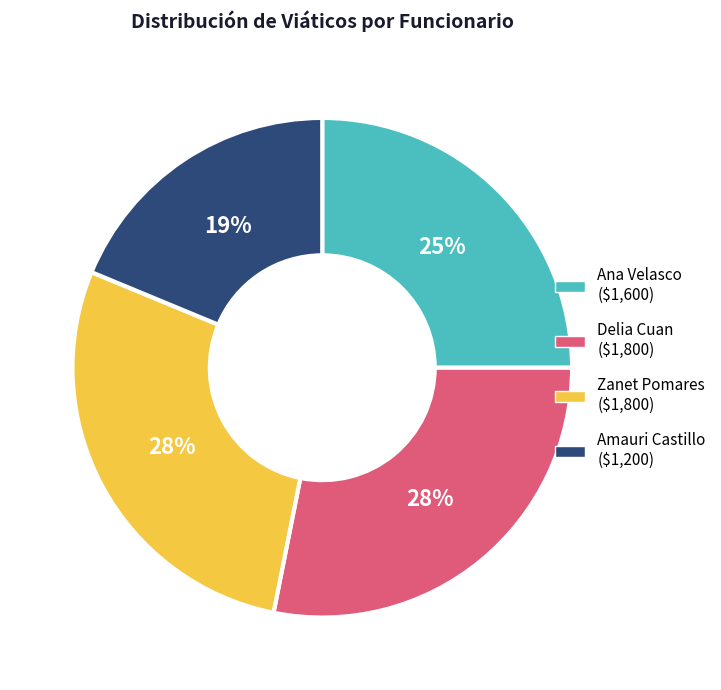

What is the ratio of the value at Delia Cuan to the value at Zanet Pomares?

1.0